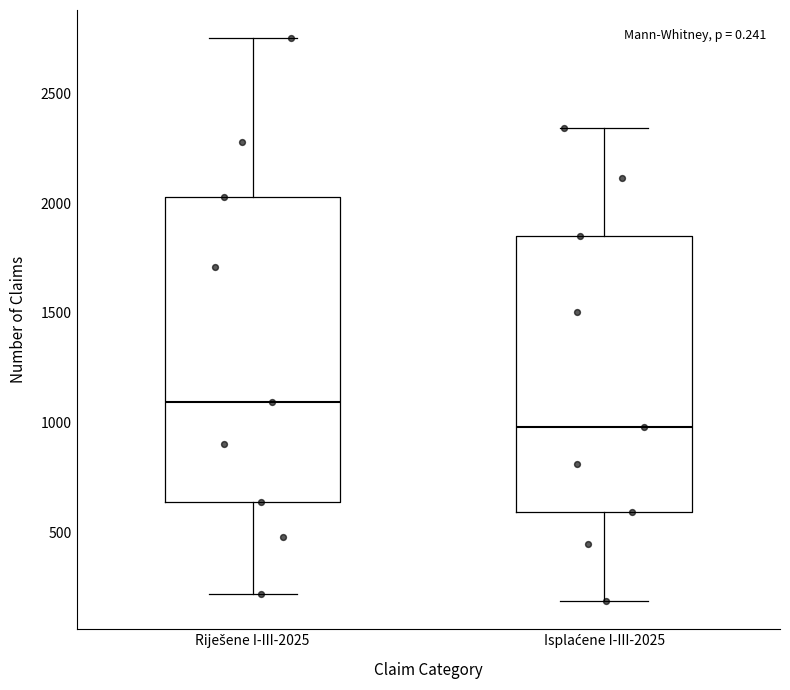

Comparing the boxes themselves (not the whiskers), which one is the tallest?

Riješene I-III-2025